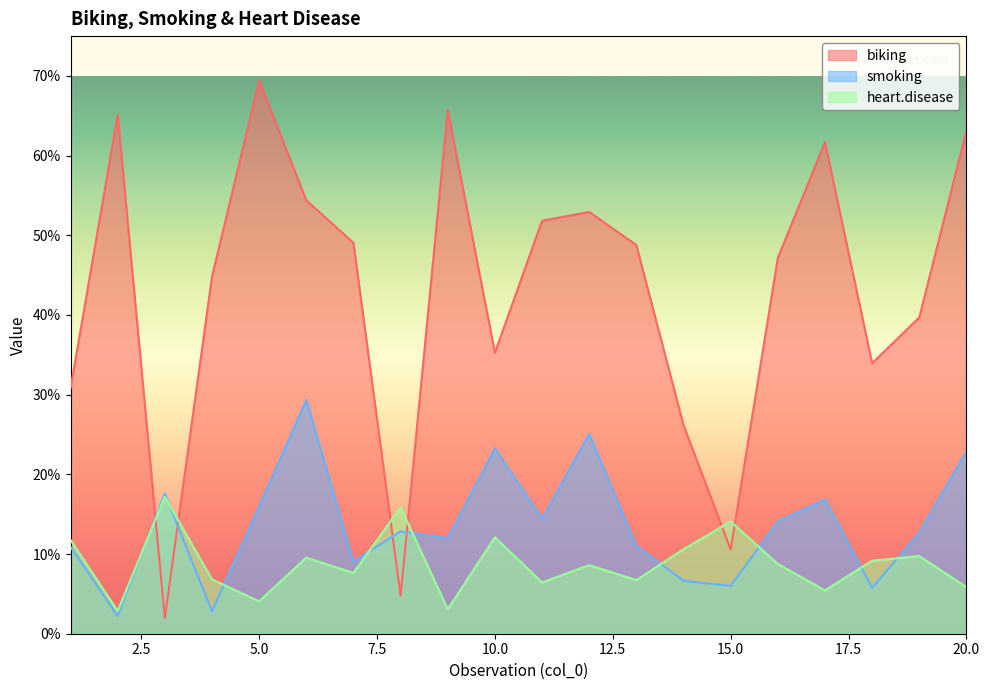

Is the value of smoking at 2 greater than the value of biking at 17?

No